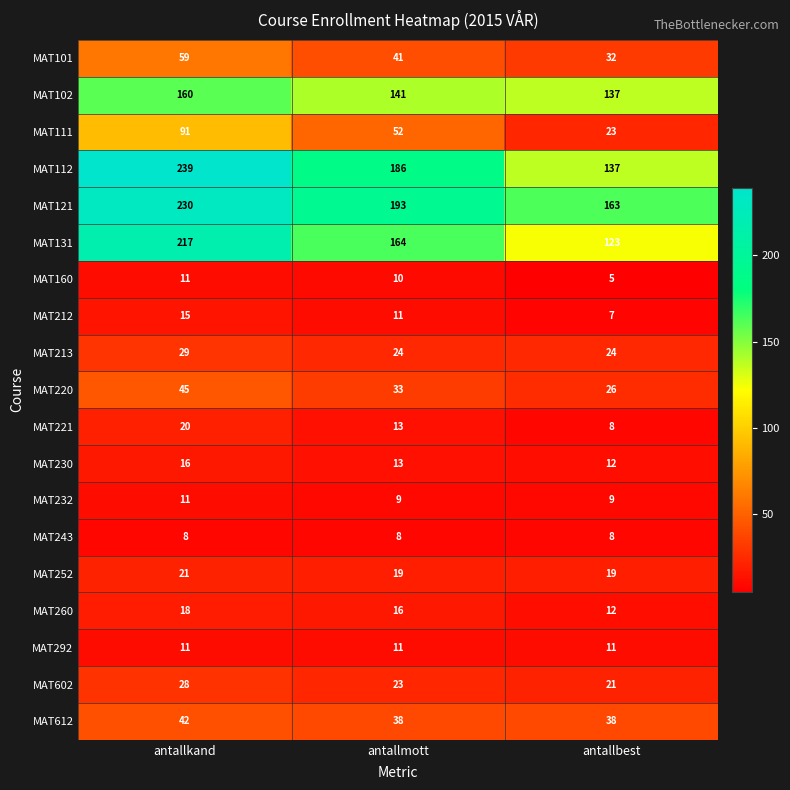

Which label corresponds to the smallest value in the chart?

antallbest